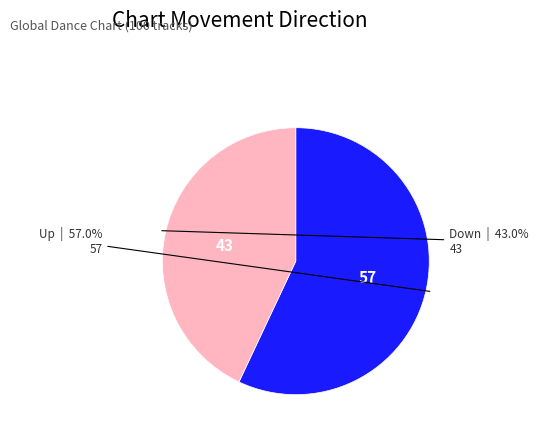

Does any single category account for the majority?

Yes